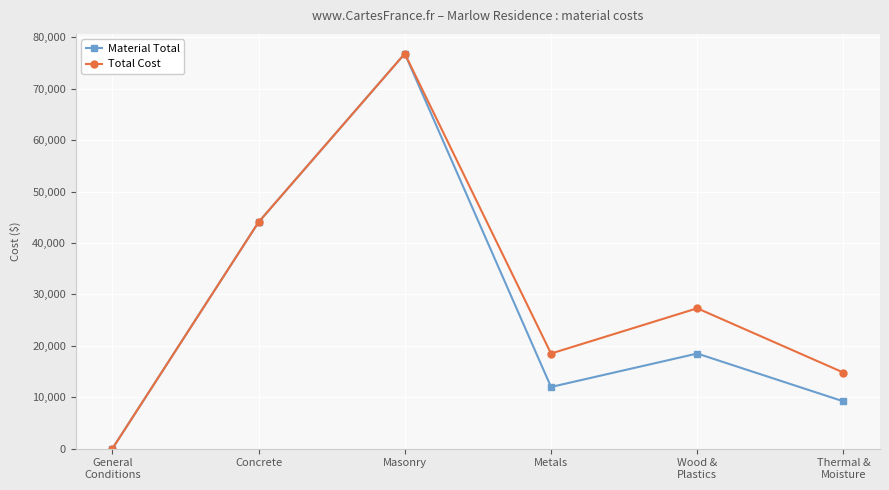

Where is the first local minimum for Total Cost?

Metals